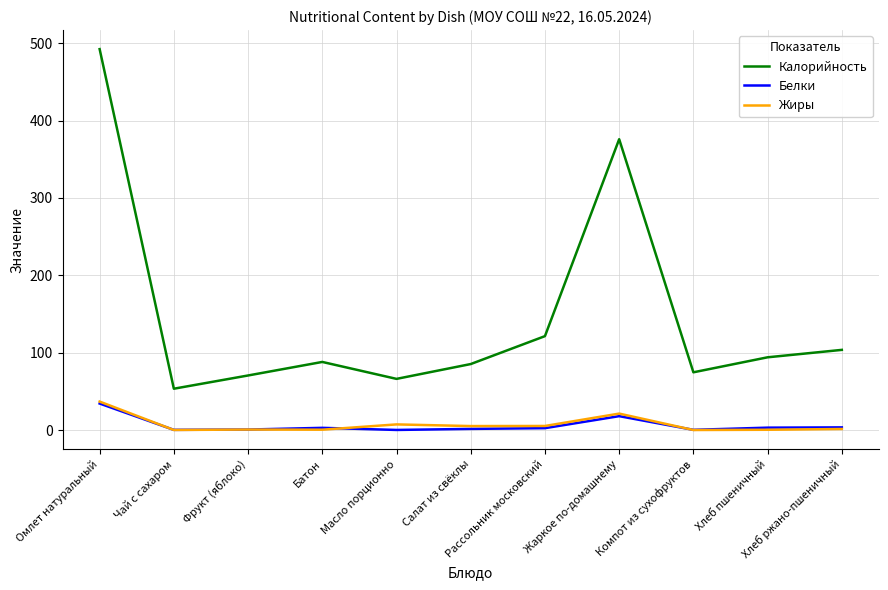

True or false: Калорийность and Жиры intersect in this chart.

False